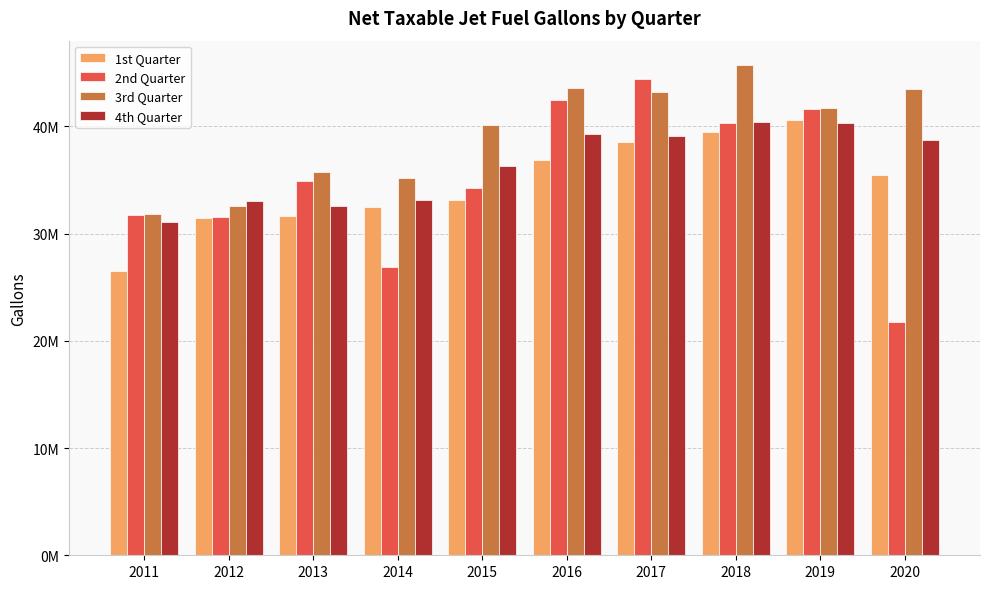

What is the value of the 4th Quarter bar at the 2nd from the left?

32994929